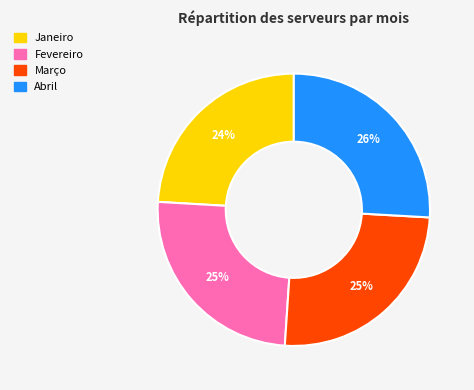

To the nearest percent, what is the difference between the largest and smallest slice percentages?

2%